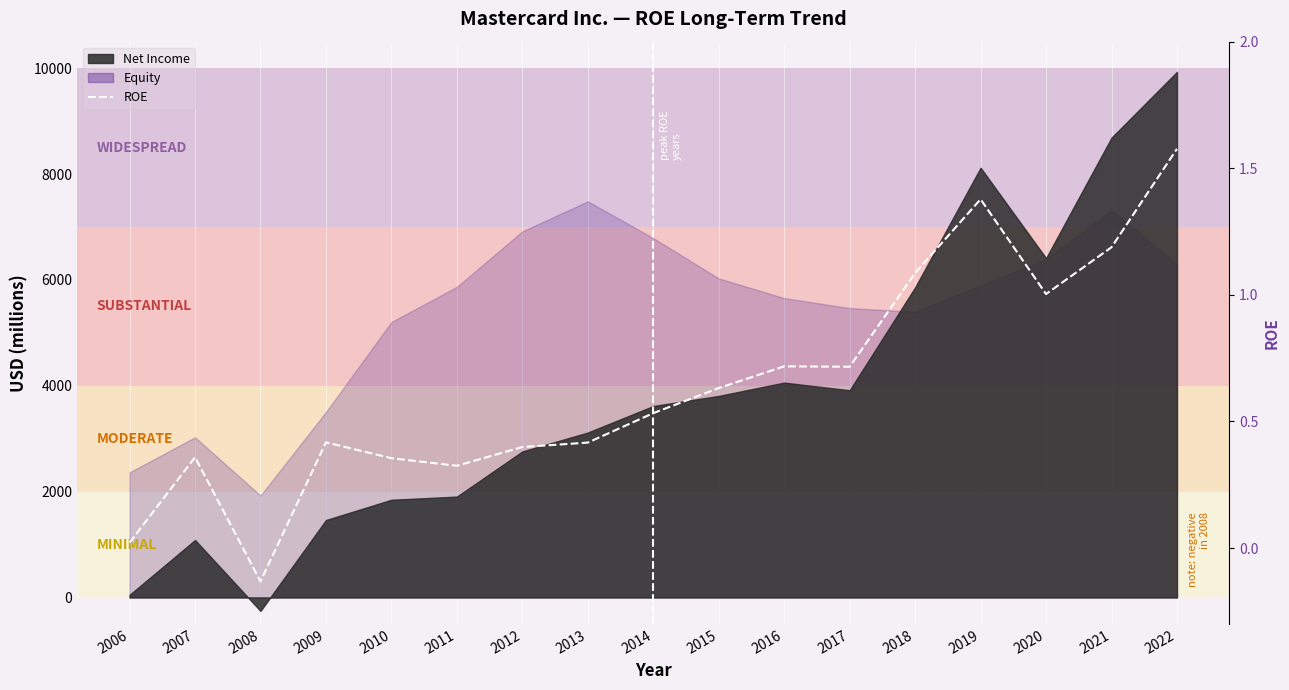

At which category does the chart reach its peak across all series?

2022